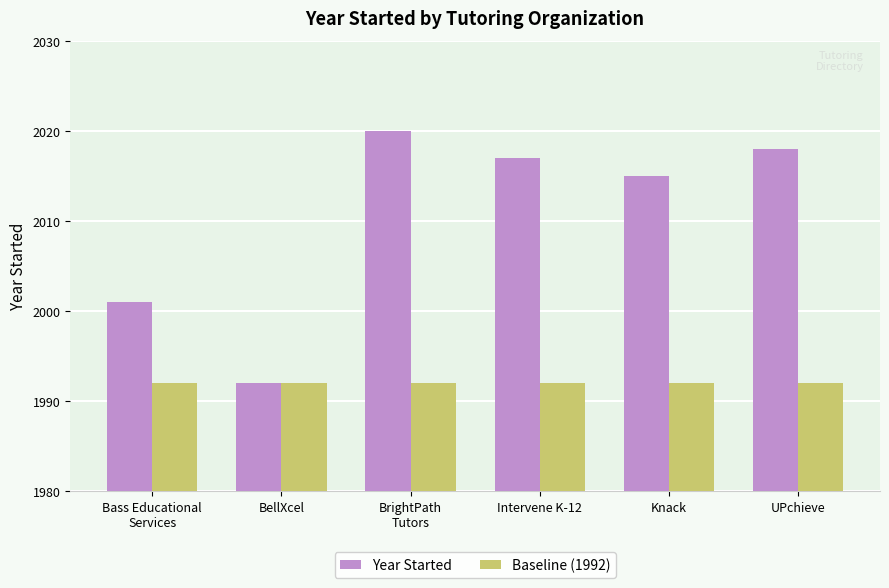

True or false: Baseline (1992) has a value of 1992 at Bass Educational
Services.

True